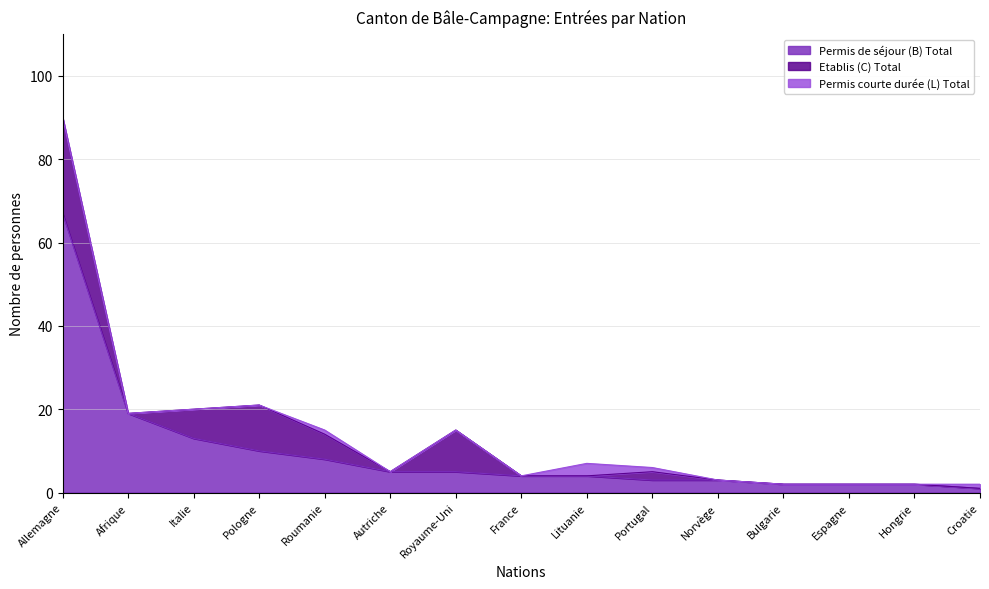

At which label does Permis de séjour (B) Total reach its minimum?

Croatie